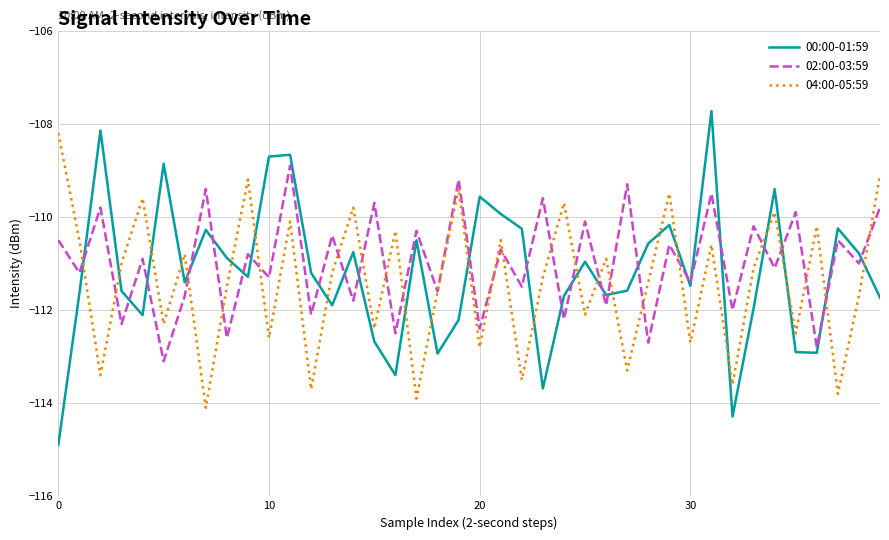

After their last crossing, which series has the higher values: 00:00-01:59 or 04:00-05:59?

04:00-05:59